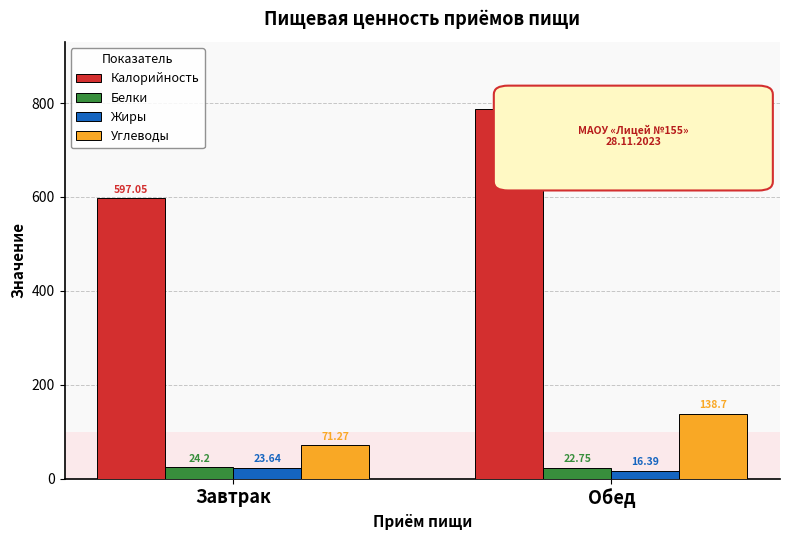

What are all the series names shown in the legend?

Калорийность, Белки, Жиры, Углеводы